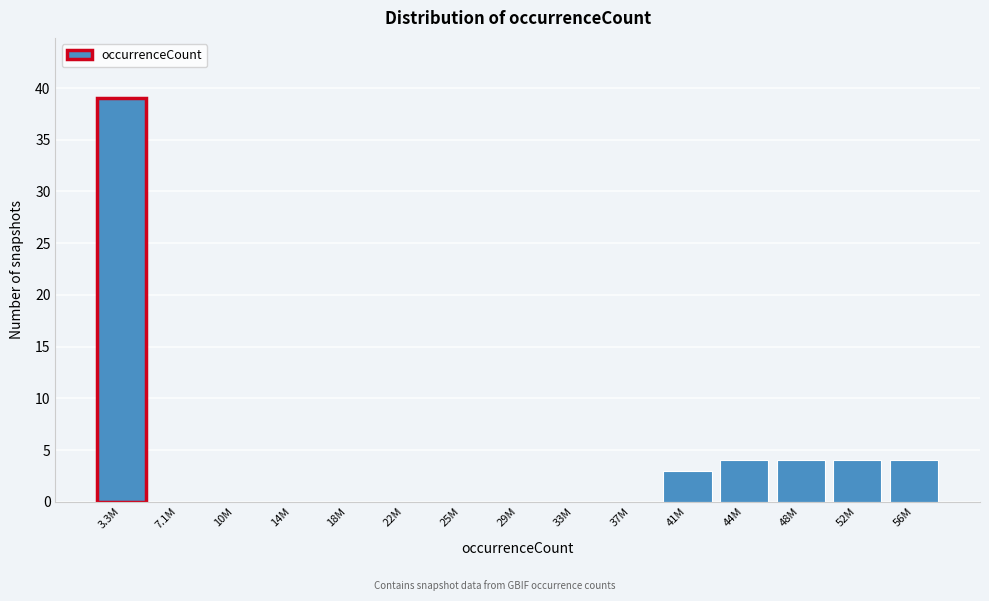

Reading left to right, what are all the values shown in this chart?

3.3M=39	7.1M=0	10M=0	14M=0	18M=0	22M=0	25M=0	29M=0	33M=0	37M=0	41M=3	44M=4	48M=4	52M=4	56M=4